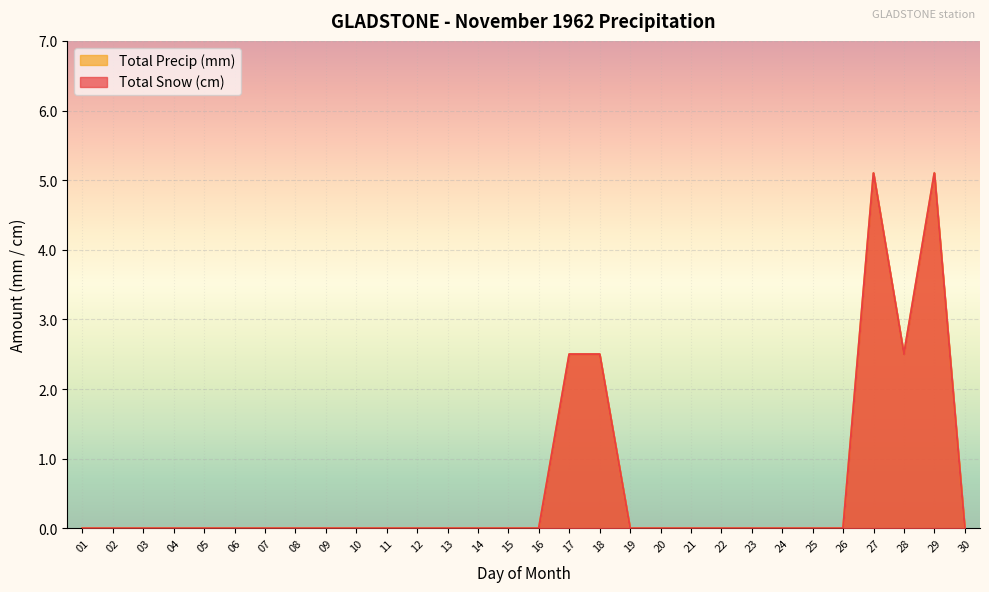

Reading left to right, extract all data points from this chart.

Total Snow (cm): 01=0.0	02=0.0	03=0.0	04=0.0	05=0.0	06=0.0	07=0.0	08=0.0	09=0.0	10=0.0	11=0.0	12=0.0	13=0.0	14=0.0	15=0.0	16=0.0	17=2.5	18=2.5	19=0.0	20=0.0	21=0.0	22=0.0	23=0.0	24=0.0	25=0.0	26=0.0	27=5.1	28=2.5	29=5.1	30=0.0
Total Precip (mm): 01=0.0	02=0.0	03=0.0	04=0.0	05=0.0	06=0.0	07=0.0	08=0.0	09=0.0	10=0.0	11=0.0	12=0.0	13=0.0	14=0.0	15=0.0	16=0.0	17=2.5	18=2.5	19=0.0	20=0.0	21=0.0	22=0.0	23=0.0	24=0.0	25=0.0	26=0.0	27=5.1	28=2.5	29=5.1	30=0.0